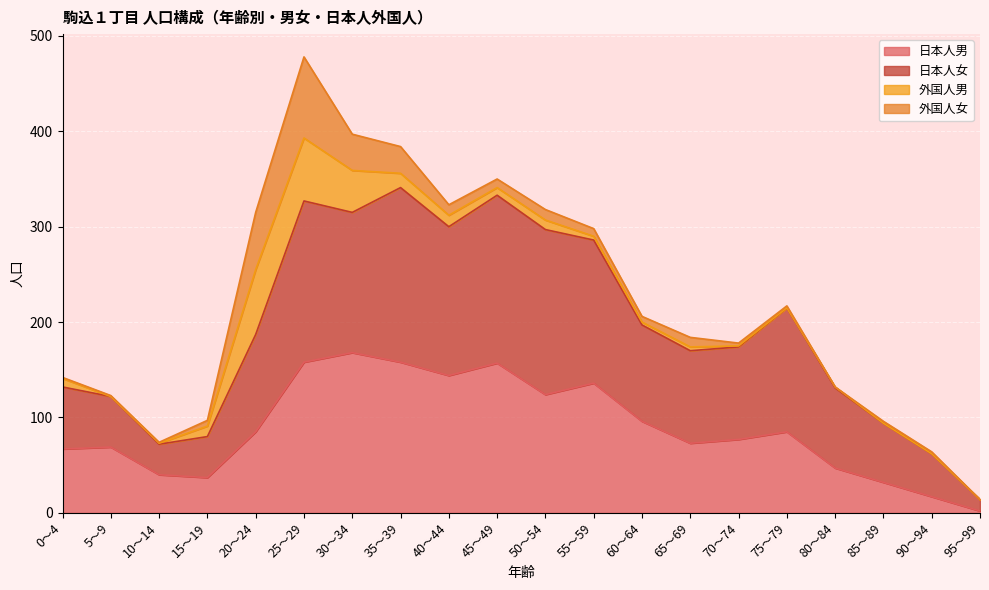

What are all the series names shown in the legend?

日本人男, 日本人女, 外国人男, 外国人女